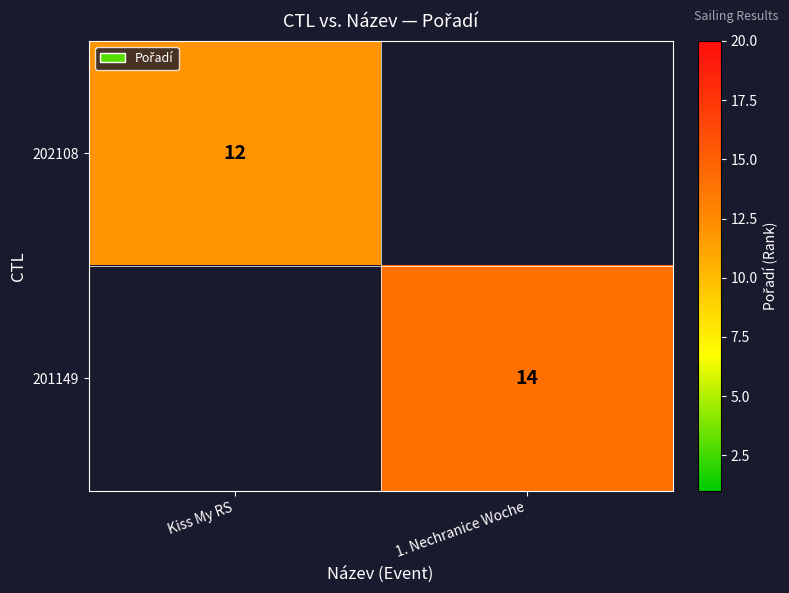

True or false: 202108 has a value of 6 at Kiss My RS.

False